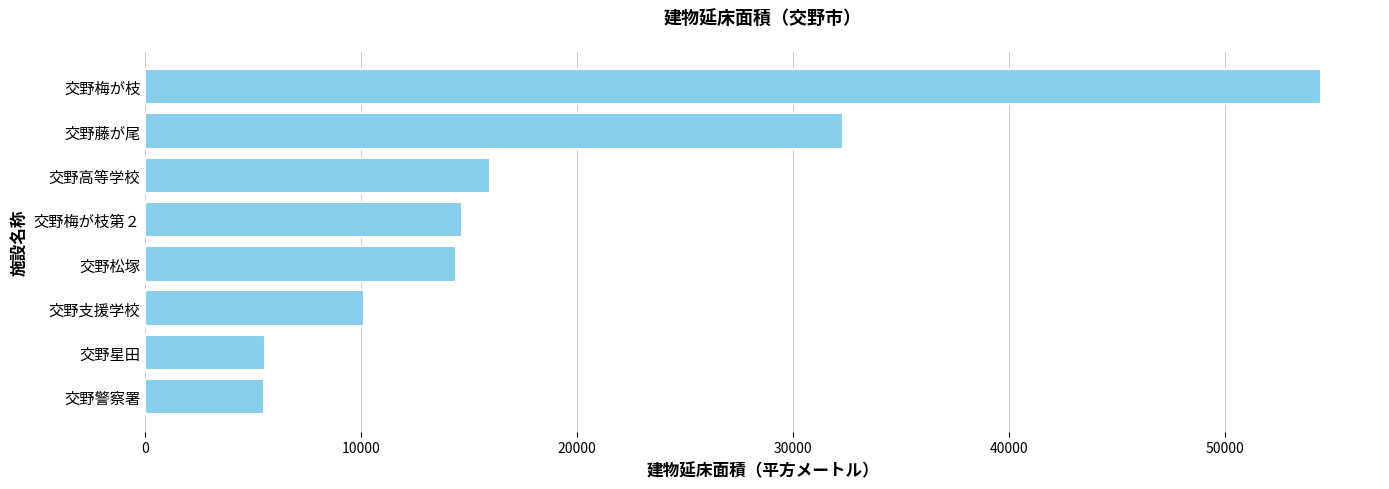

What is the minimum value shown in the chart?

5482.0